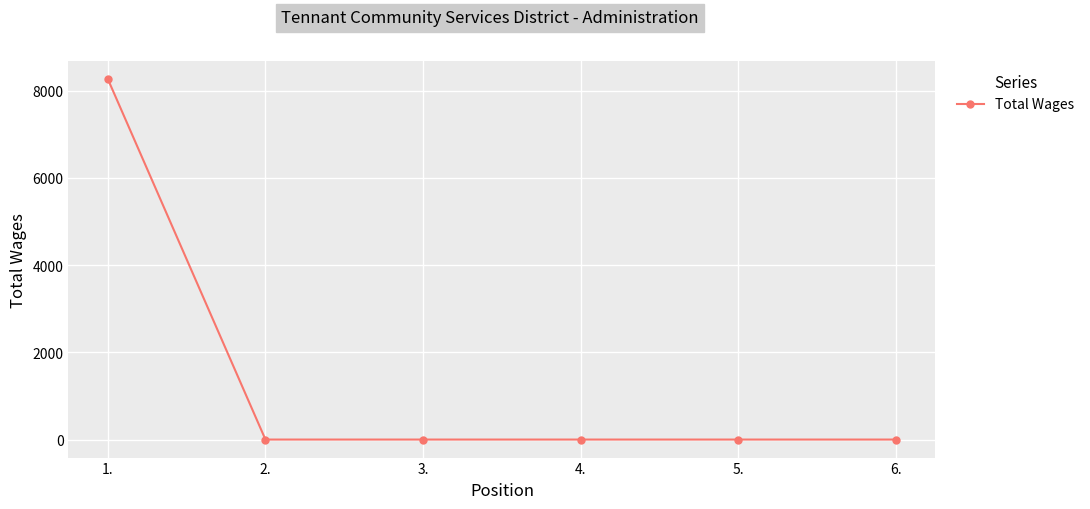

True or false: there are more than 2 points higher than both neighbors.

False